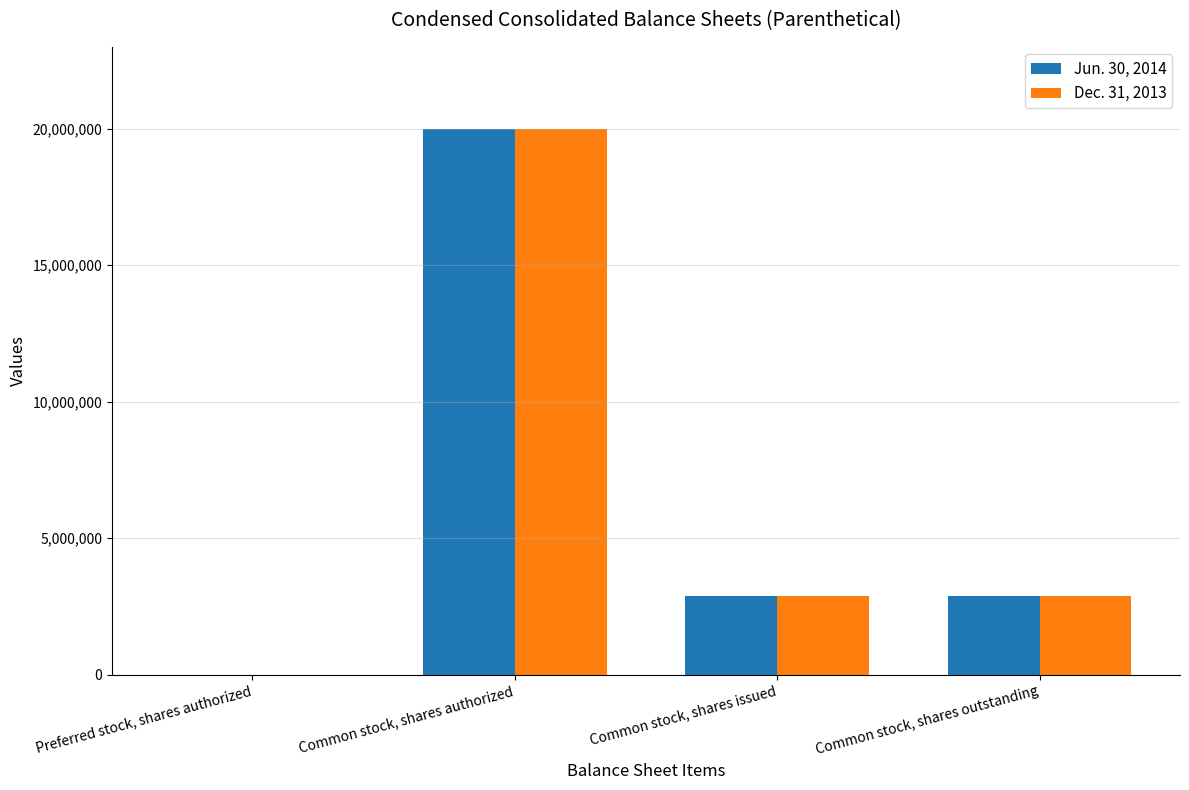

What is the maximum value shown in the chart?

20000000